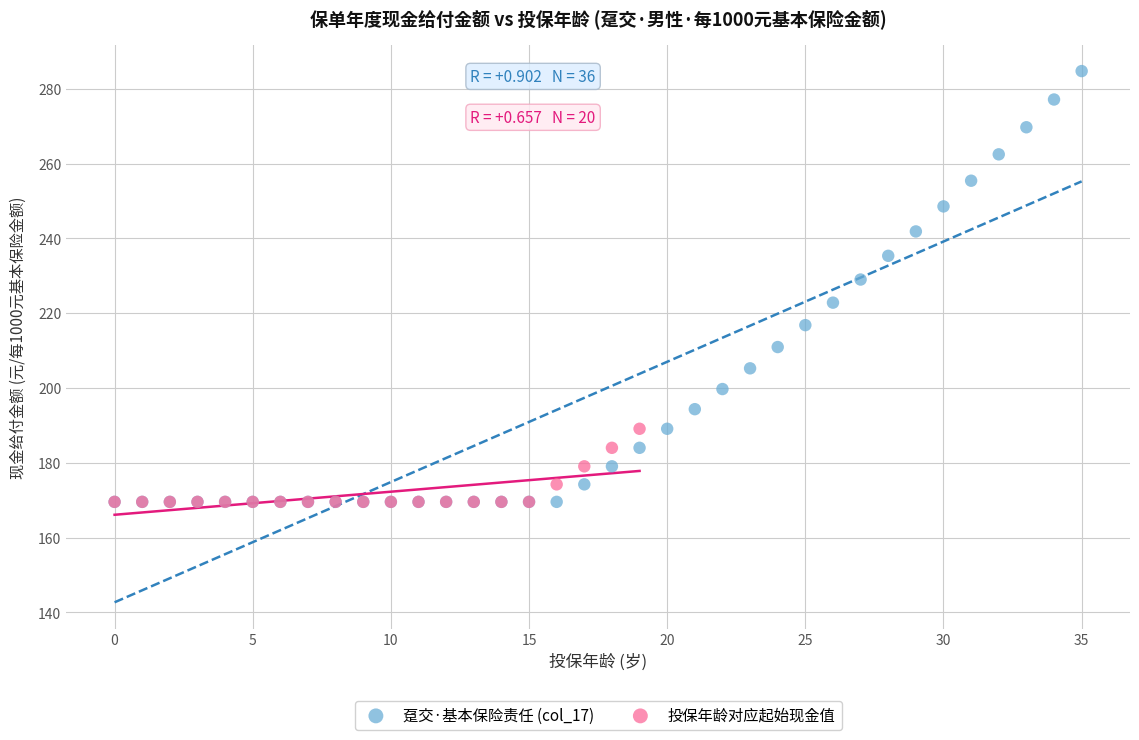

Which series has the widest spread of Y values?

趸交·基本保险责任 (col_17)